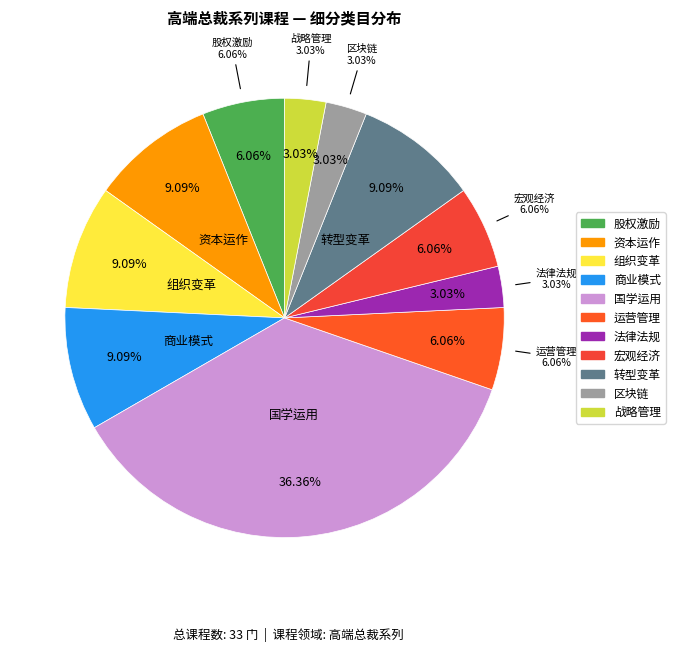

Which category has the biggest portion of the pie?

国学运用